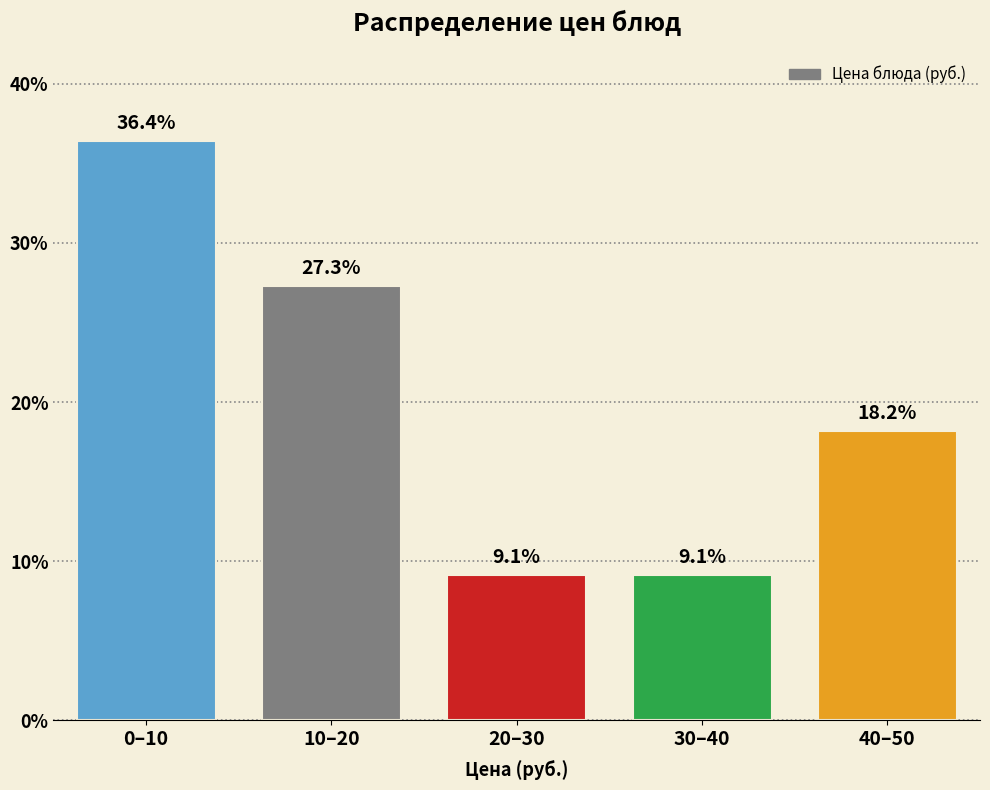

Reading left to right, list all the values displayed in this chart.

0–10=36.4	10–20=27.3	20–30=9.1	30–40=9.1	40–50=18.2